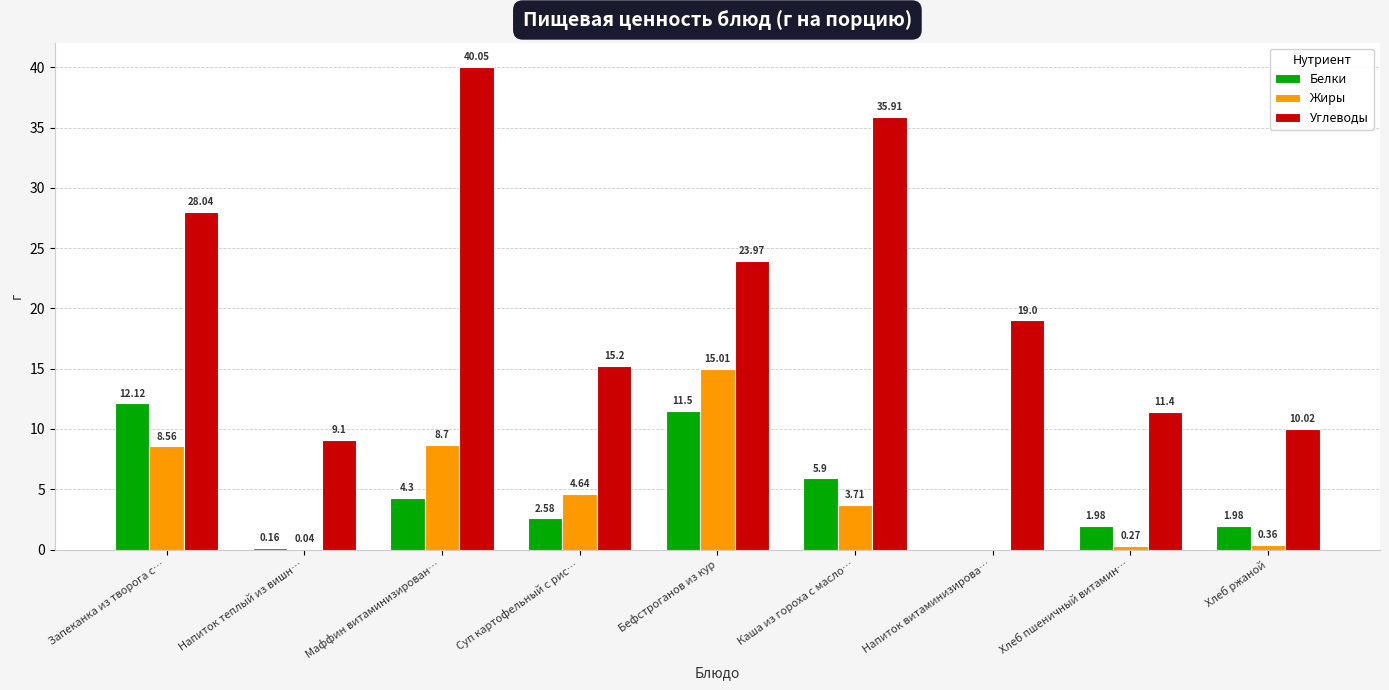

Are the bars horizontal?

No